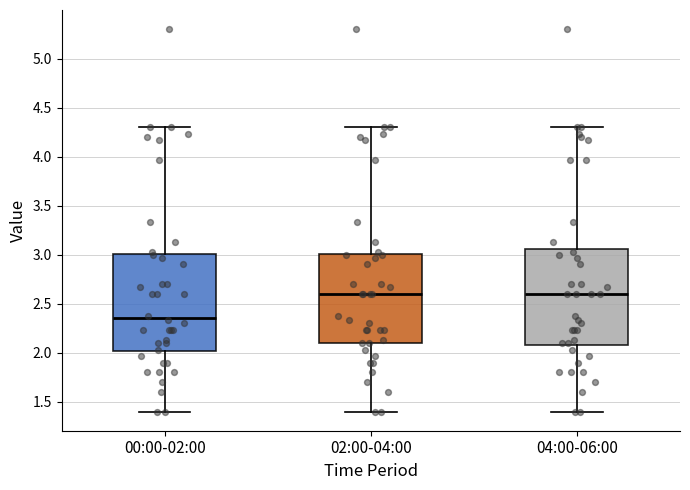

Which box has the lowest median line?

00:00-02:00